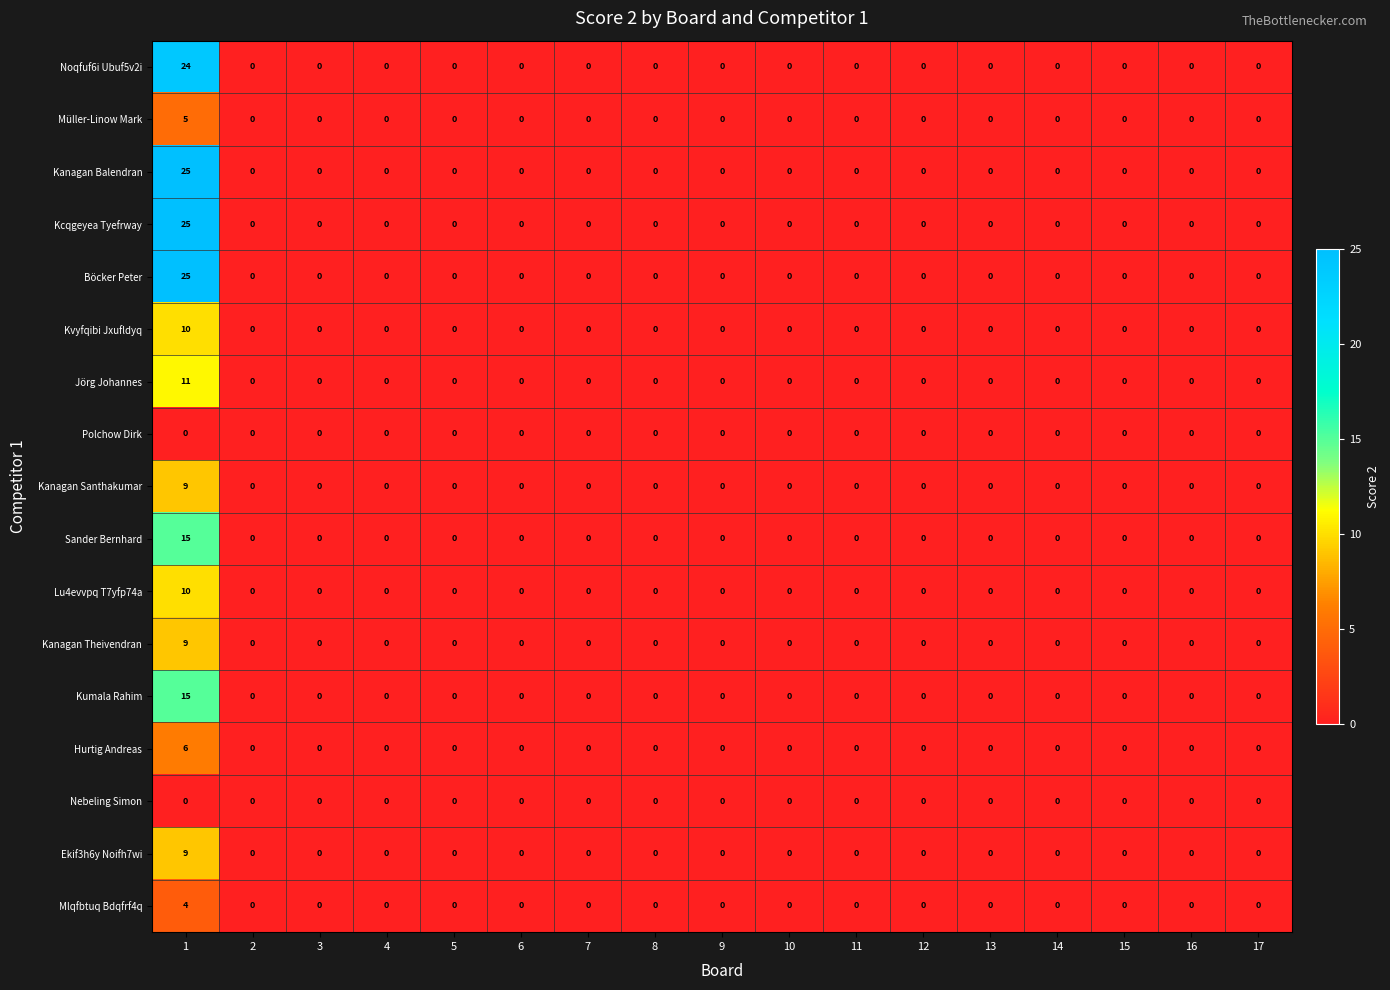

True or false: Noqfuf6i Ubuf5v2i has a value of 8 at 12.

False